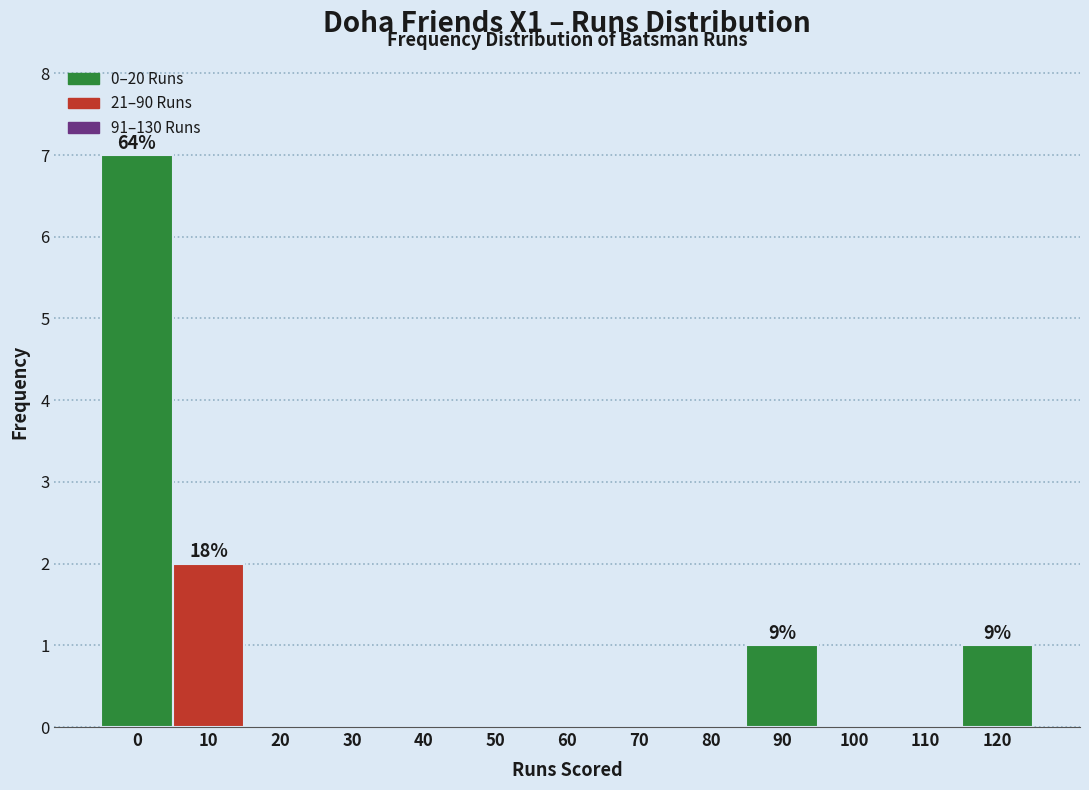

Reading left to right, what are all the values shown in this chart?

0=7	10=2	20=0	30=0	40=0	50=0	60=0	70=0	80=0	90=1	100=0	110=0	120=1